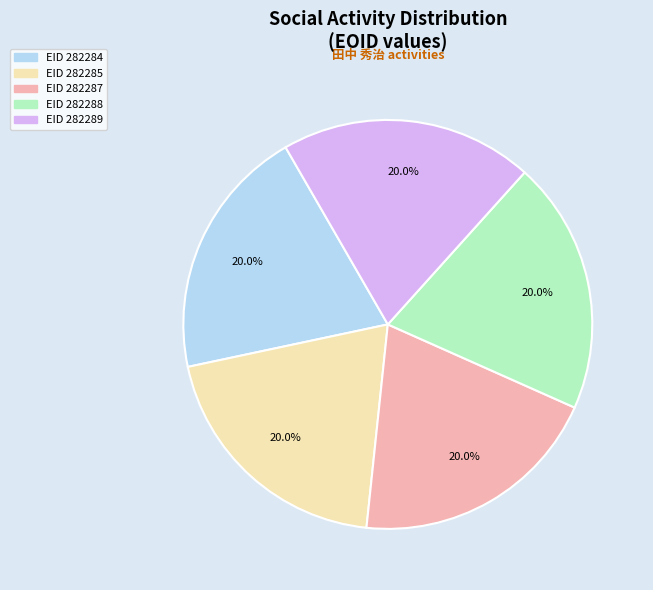

Is there any slice that represents more than half of the pie?

No